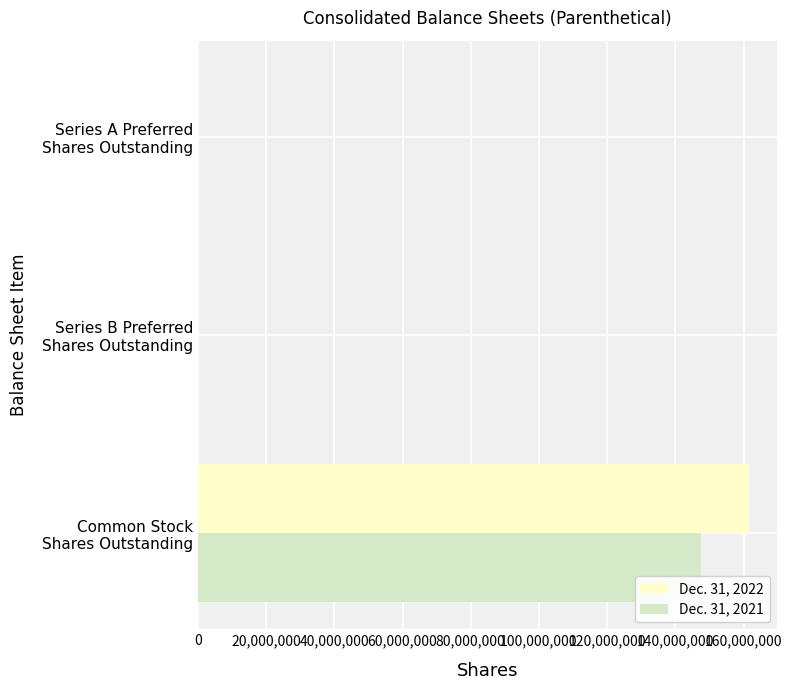

What are all the series names shown in the legend?

Dec. 31, 2022, Dec. 31, 2021